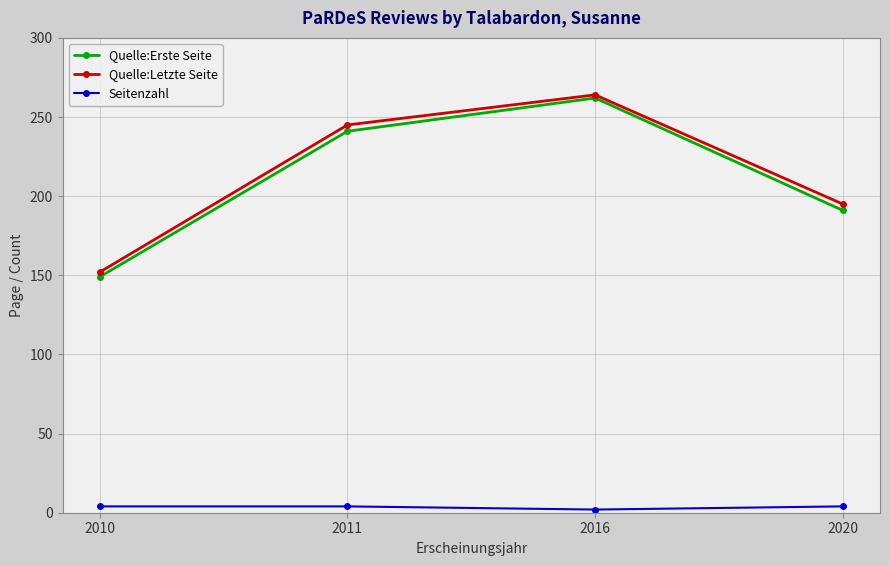

What is the spread (max minus min) of values at 2020?

191